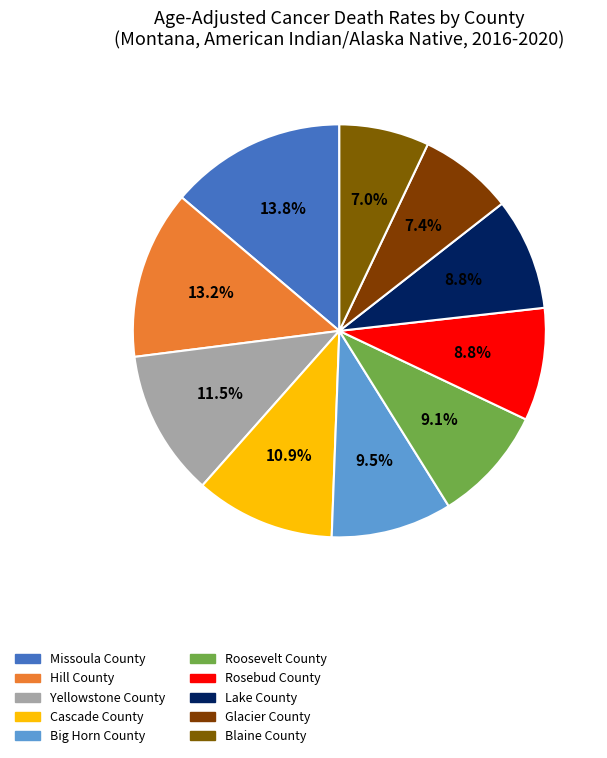

To the nearest percent, what is the average slice percentage?

10%